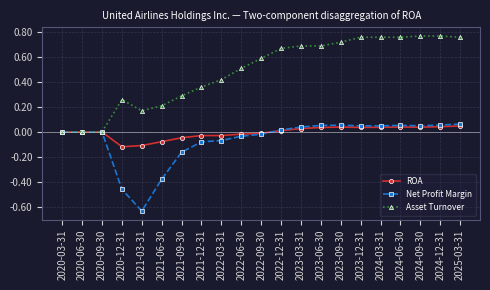

Is the value of ROA at 2021-09-30 greater than the value of Net Profit Margin at 2025-03-31?

No